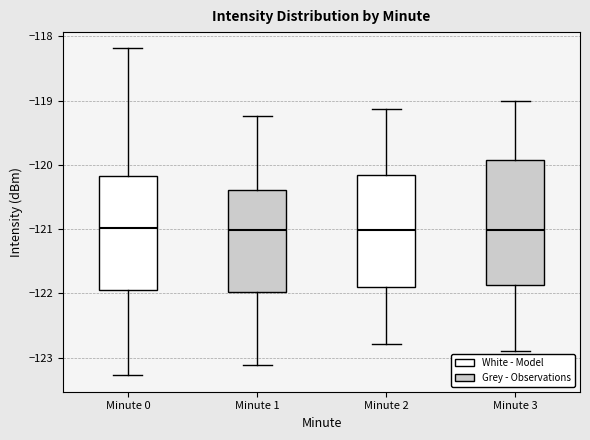

Comparing the boxes themselves (not the whiskers), which one is the tallest?

Minute 3